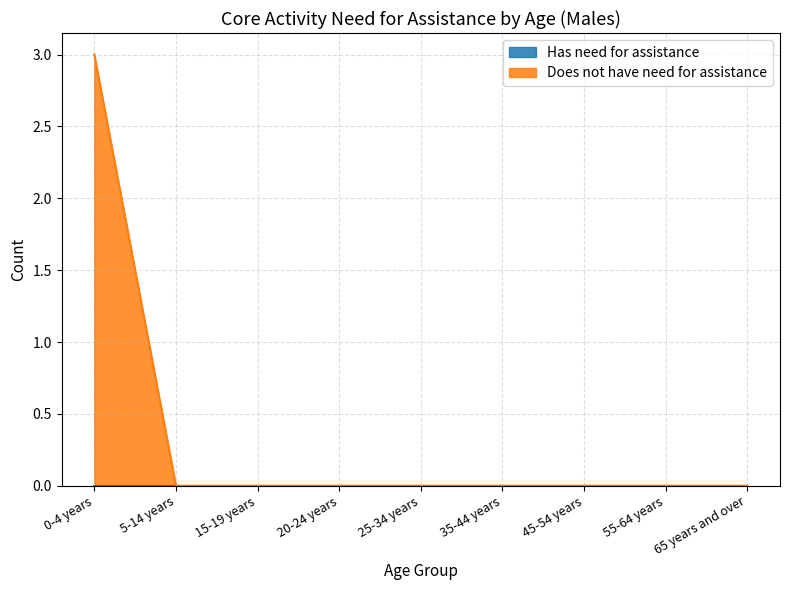

List the labels in order of value, smallest first.

5-14 years, 15-19 years, 20-24 years, 25-34 years, 35-44 years, 45-54 years, 55-64 years, 65 years and over, 0-4 years